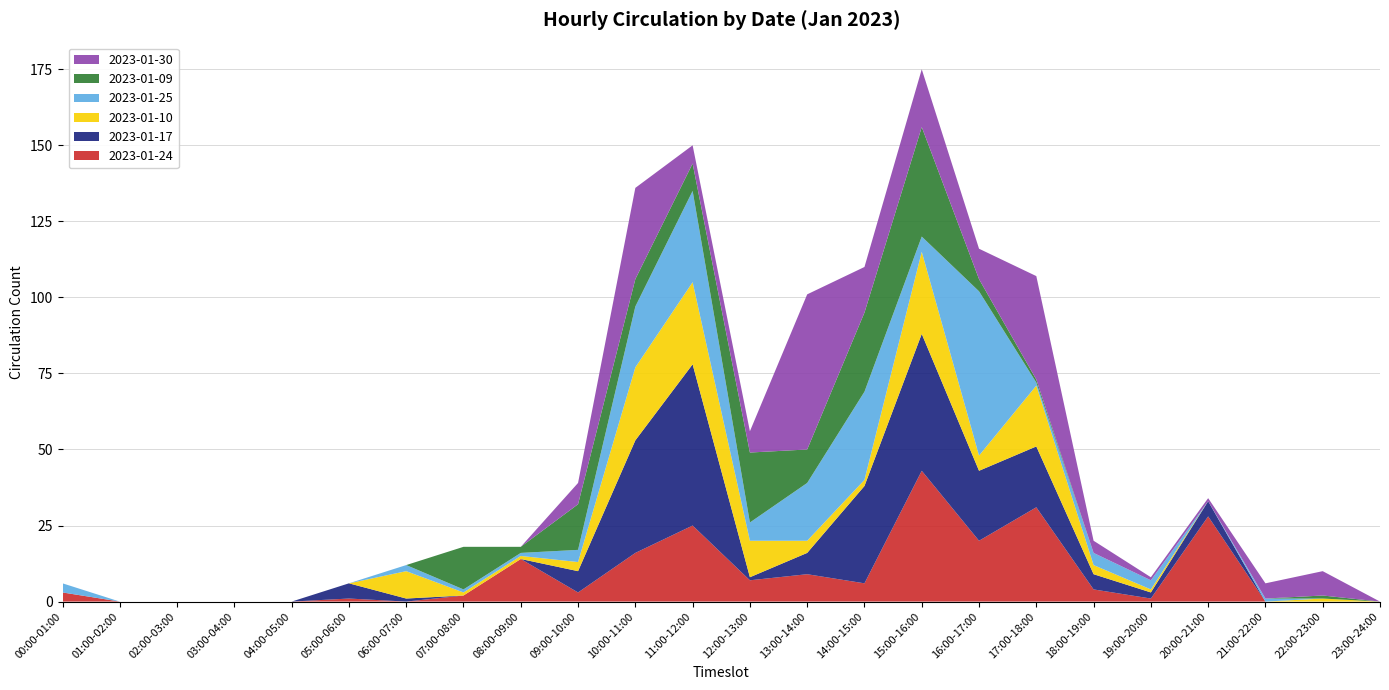

Reading left to right, extract all data points from this chart.

2023-01-24: 3	0	0	0	0	1	0	2	14	3	16	25	7	9	6	43	20	31	4	1	28	0	0	0
2023-01-17: 0	0	0	0	0	5	1	0	0	7	37	53	1	7	32	45	23	20	5	2	5	0	0	0
2023-01-10: 0	0	0	0	0	0	9	1	1	3	24	27	12	4	2	27	5	20	3	1	0	0	1	0
2023-01-25: 3	0	0	0	0	0	2	1	1	4	20	30	6	19	29	5	54	1	4	3	0	1	0	0
2023-01-09: 0	0	0	0	0	0	0	14	2	15	9	9	23	11	26	36	4	1	0	0	0	0	1	0
2023-01-30: 0	0	0	0	0	0	0	0	0	7	30	6	7	51	15	19	10	34	4	1	1	5	8	0